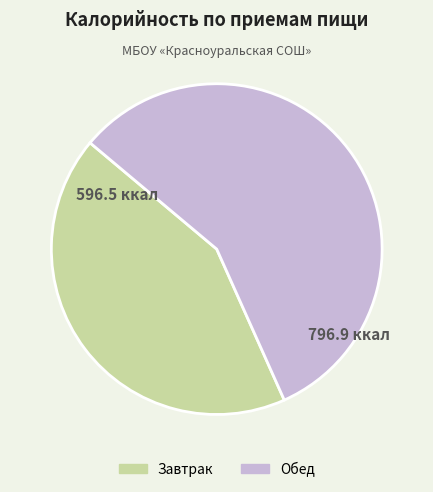

What is the ratio of the value at Завтрак to the value at Обед?

0.7